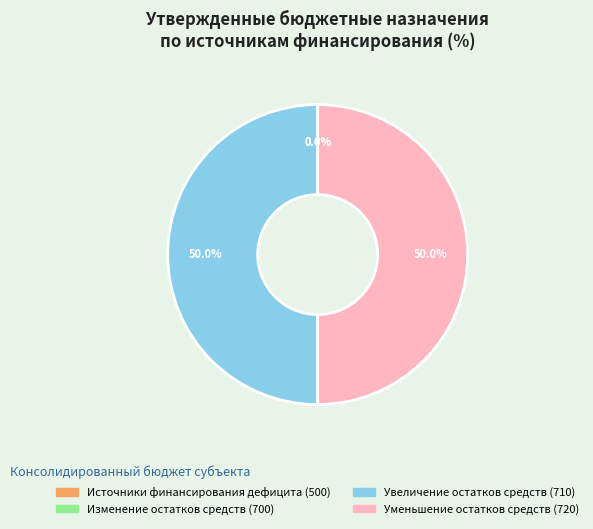

What portion of the pie excludes Уменьшение остатков средств (720)?

50.0%